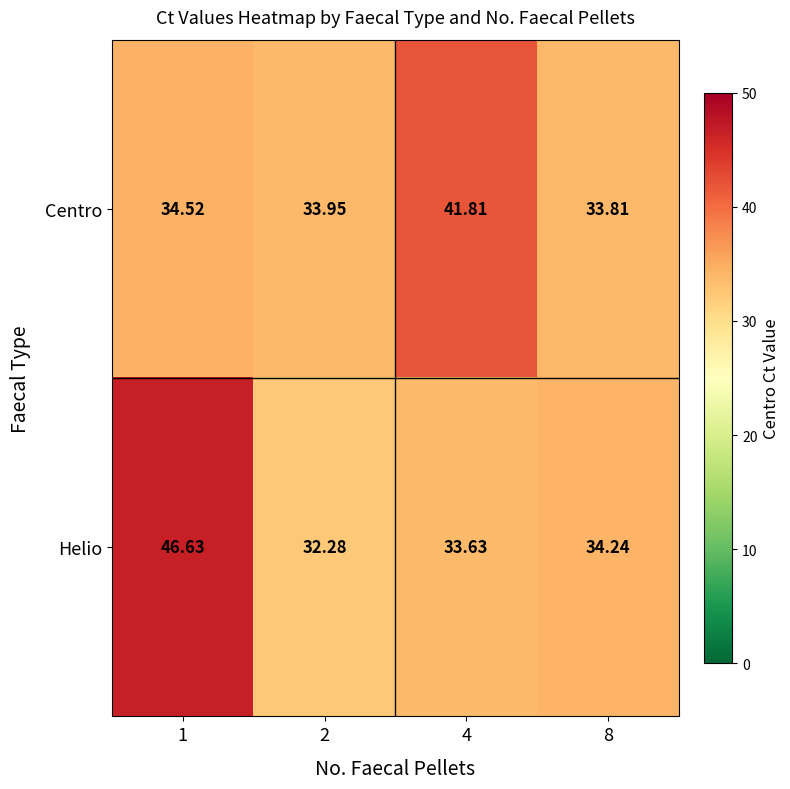

List the series in order of their overall mean, lowest first.

Centro, Helio